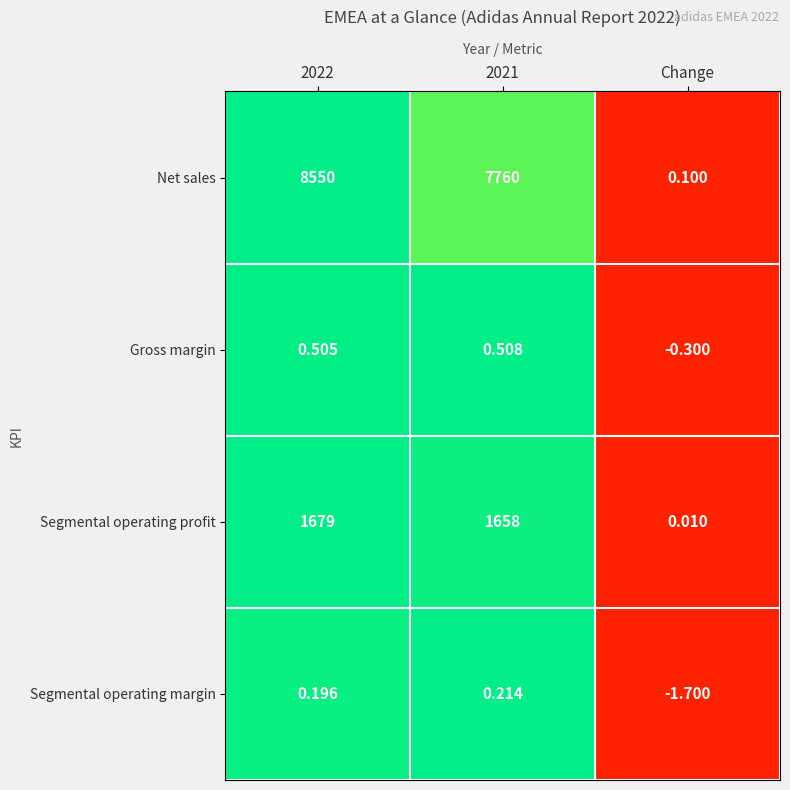

Which series has the largest range (max minus min)?

Net sales